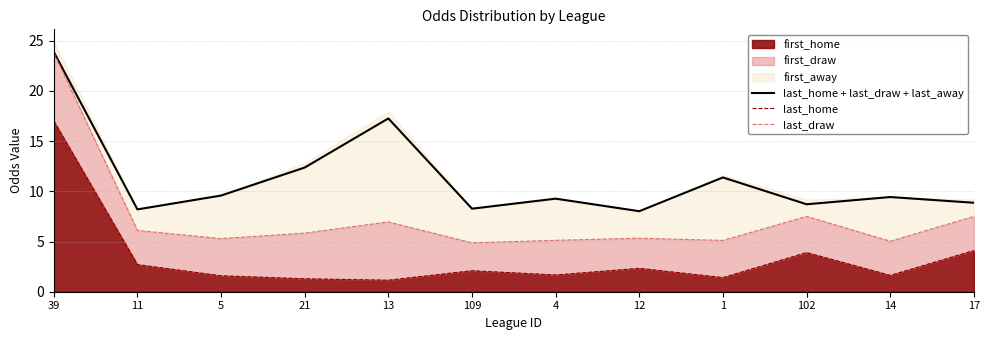

Which series has the largest total across all categories?

last_home + last_draw + last_away